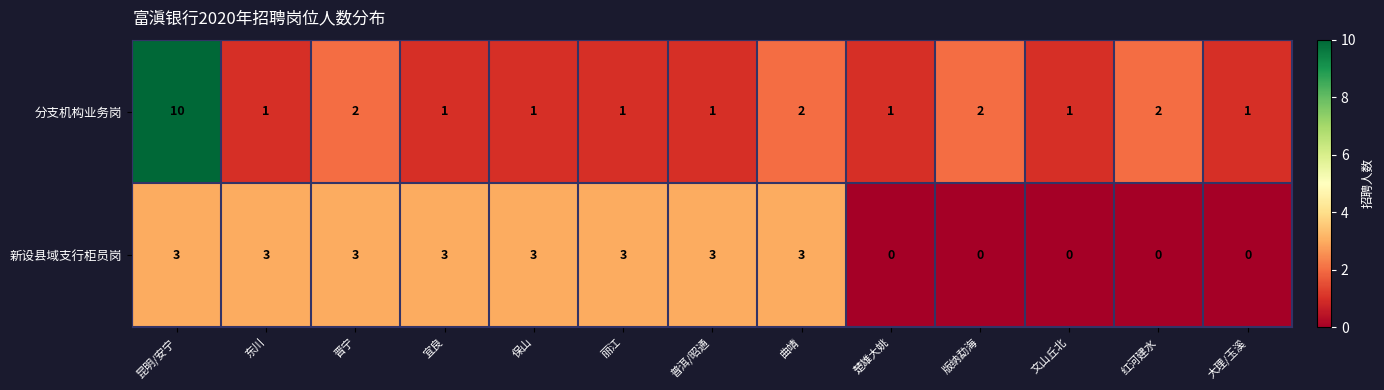

Which series changed the most between 版纳勐海 and 文山丘北?

分支机构业务岗